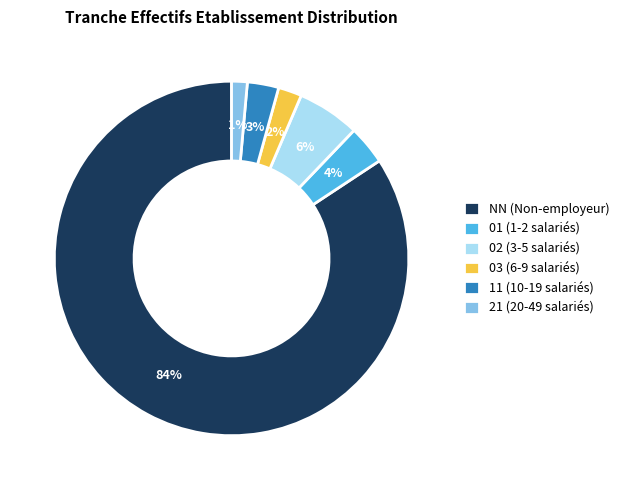

What percentage is the 02 slice, to the nearest percent?

6%